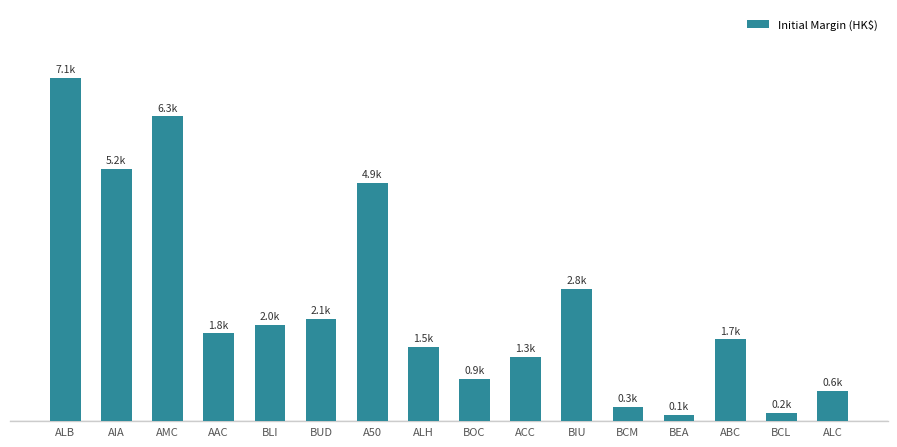

What is the ratio of the value at ABC to the value at ACC?

1.3